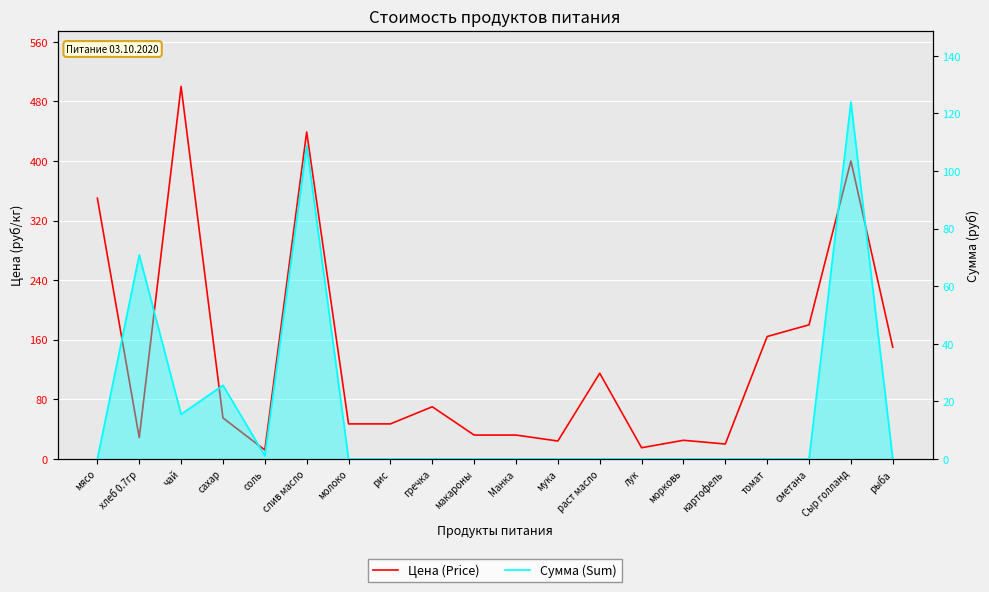

What is the total value across all series at раст масло?

115.0